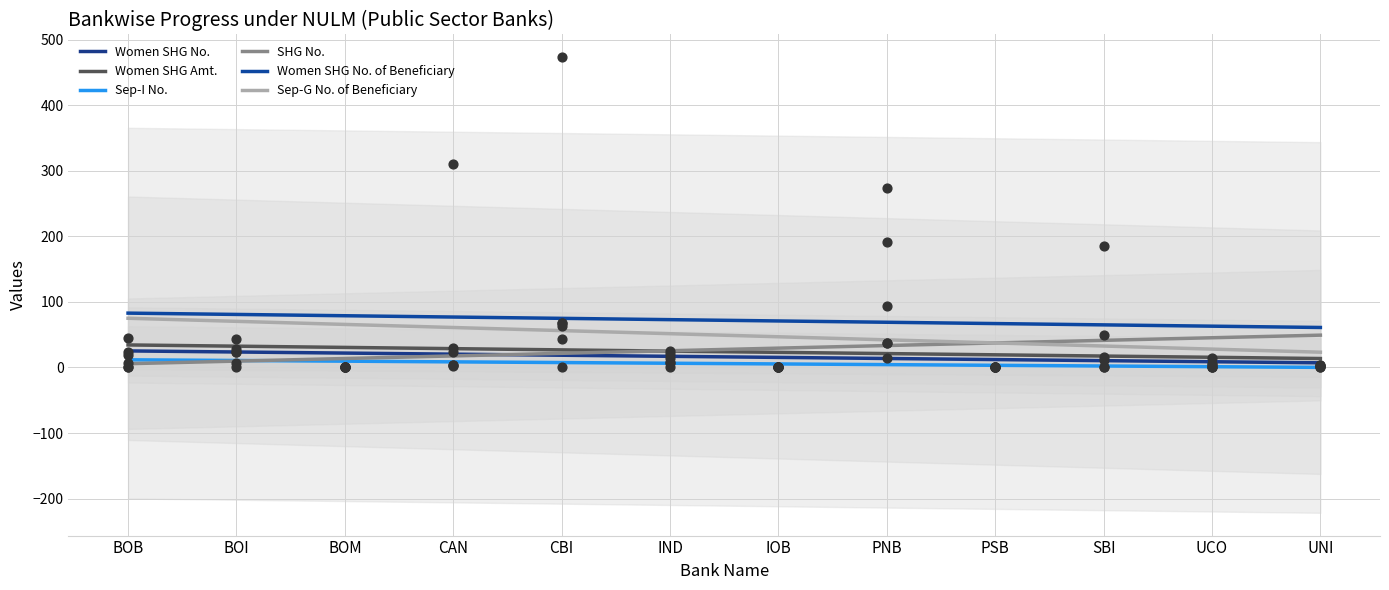

Which series contains the lowest Y value?

Women SHG No.